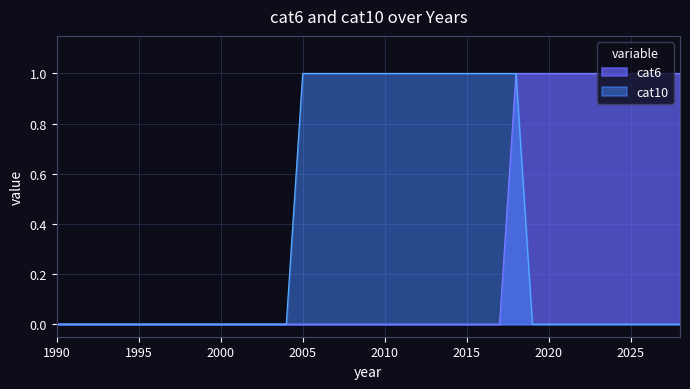

Rank the series by their average value, from highest to lowest.

cat10, cat6